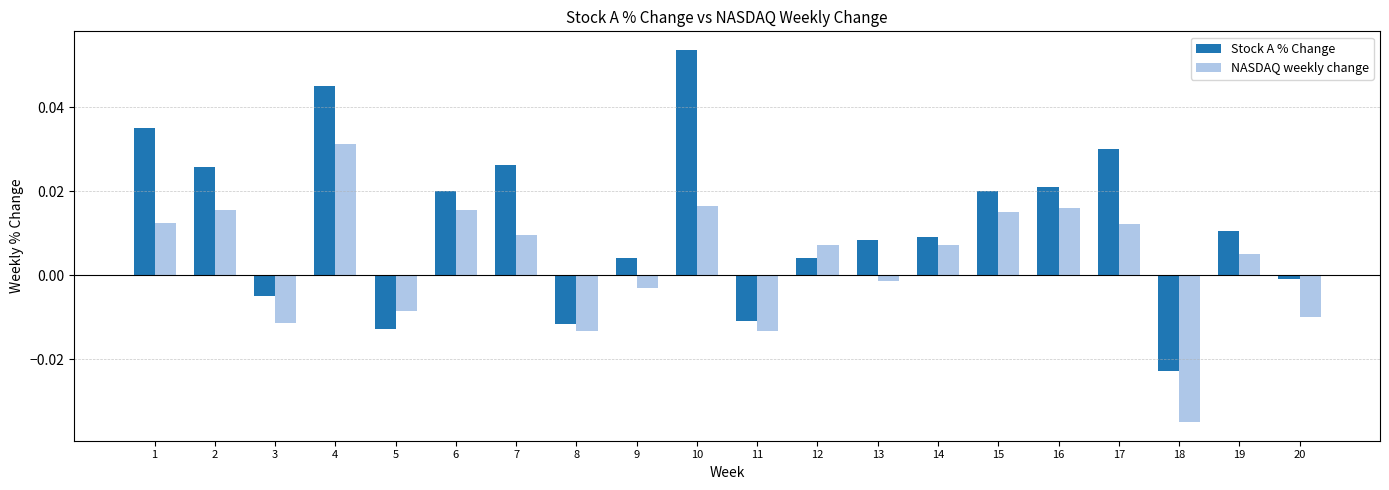

Which series has the largest range (max minus min)?

Stock A % Change